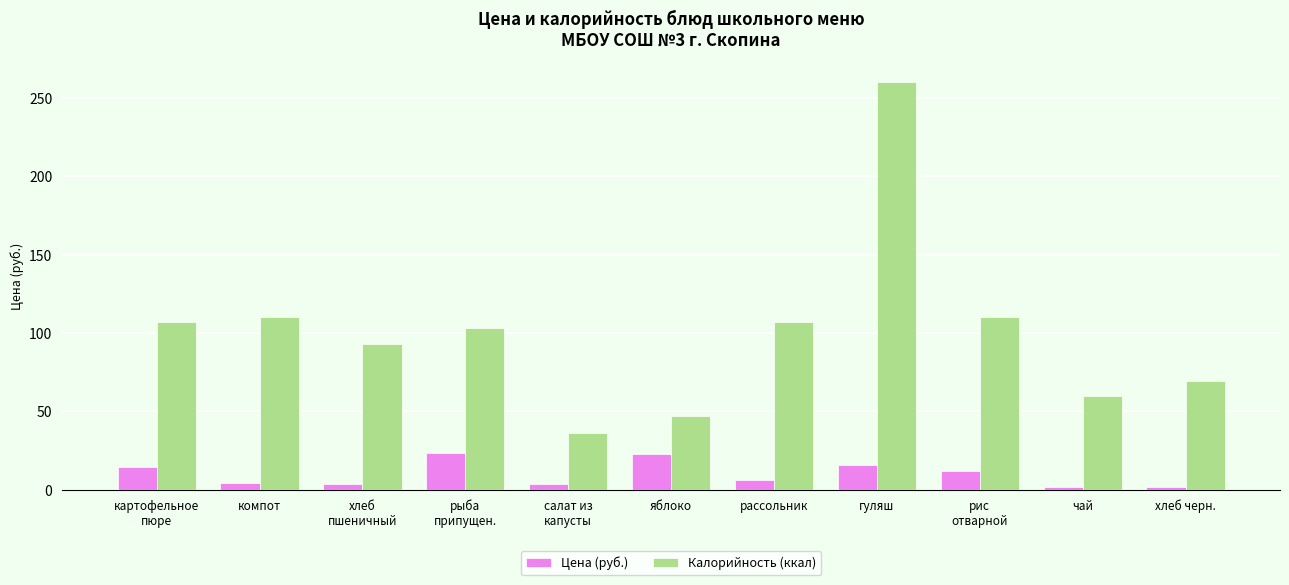

What is the value of the Калорийность (ккал) bar at the 7th from the left?

107.0